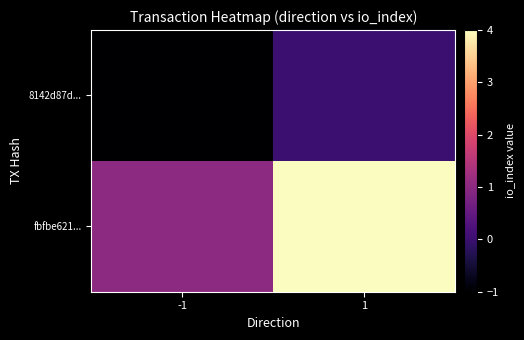

What is the greatest value displayed?

4